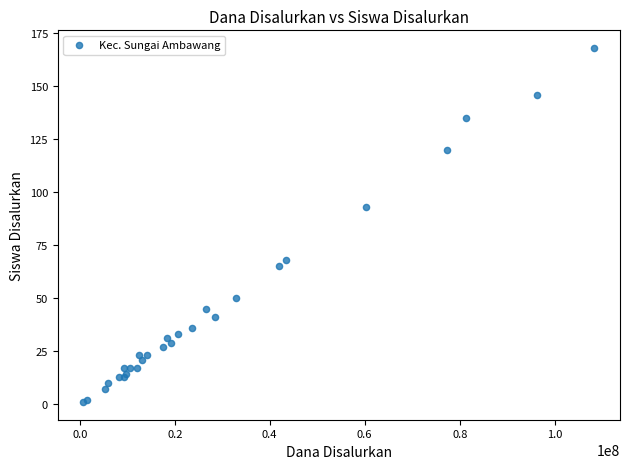

What Y value in the scatter plot is closest to 84?

93